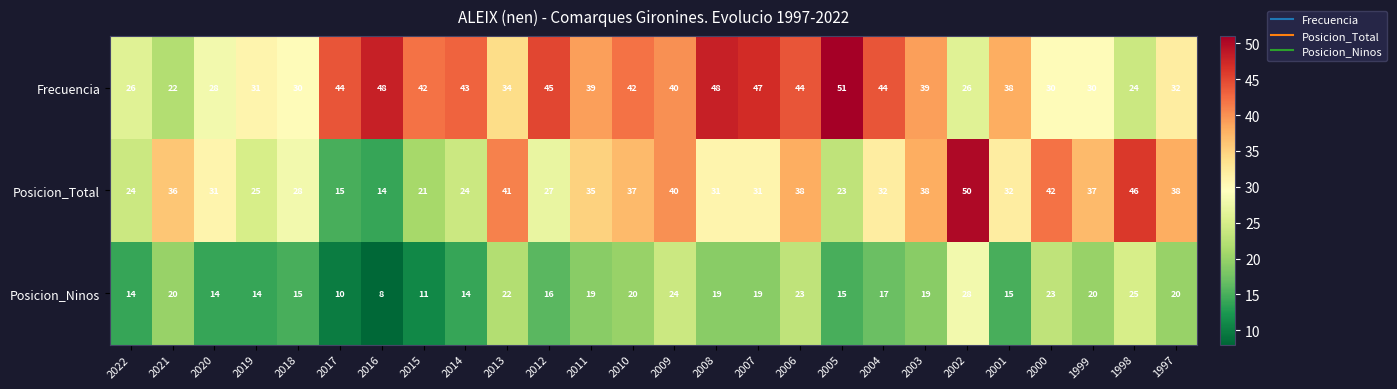

At which label does Posicion_Ninos reach its minimum?

2016